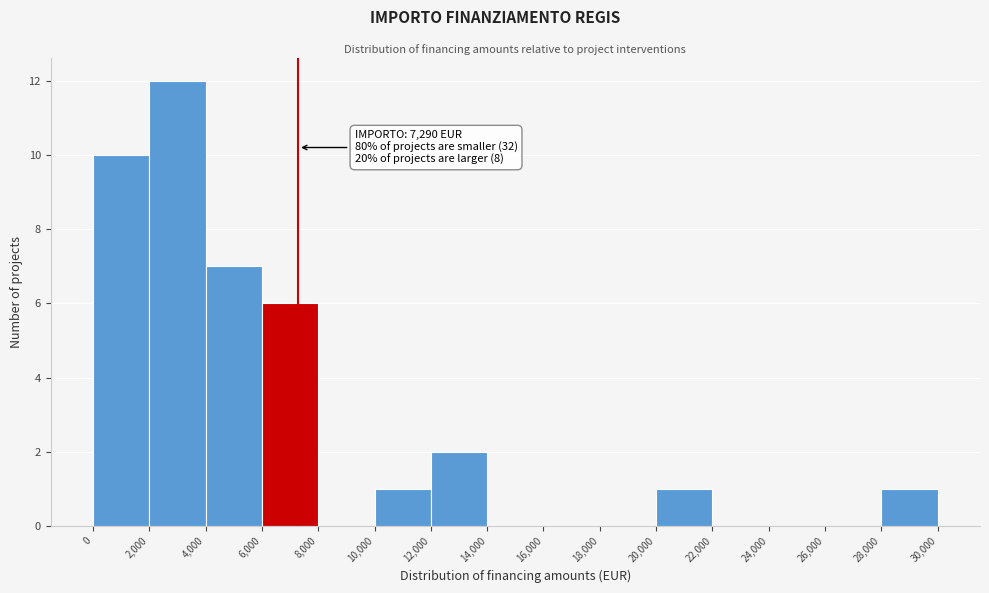

Over which range of the x-axis is the bar tallest?

2,000 to 4,000